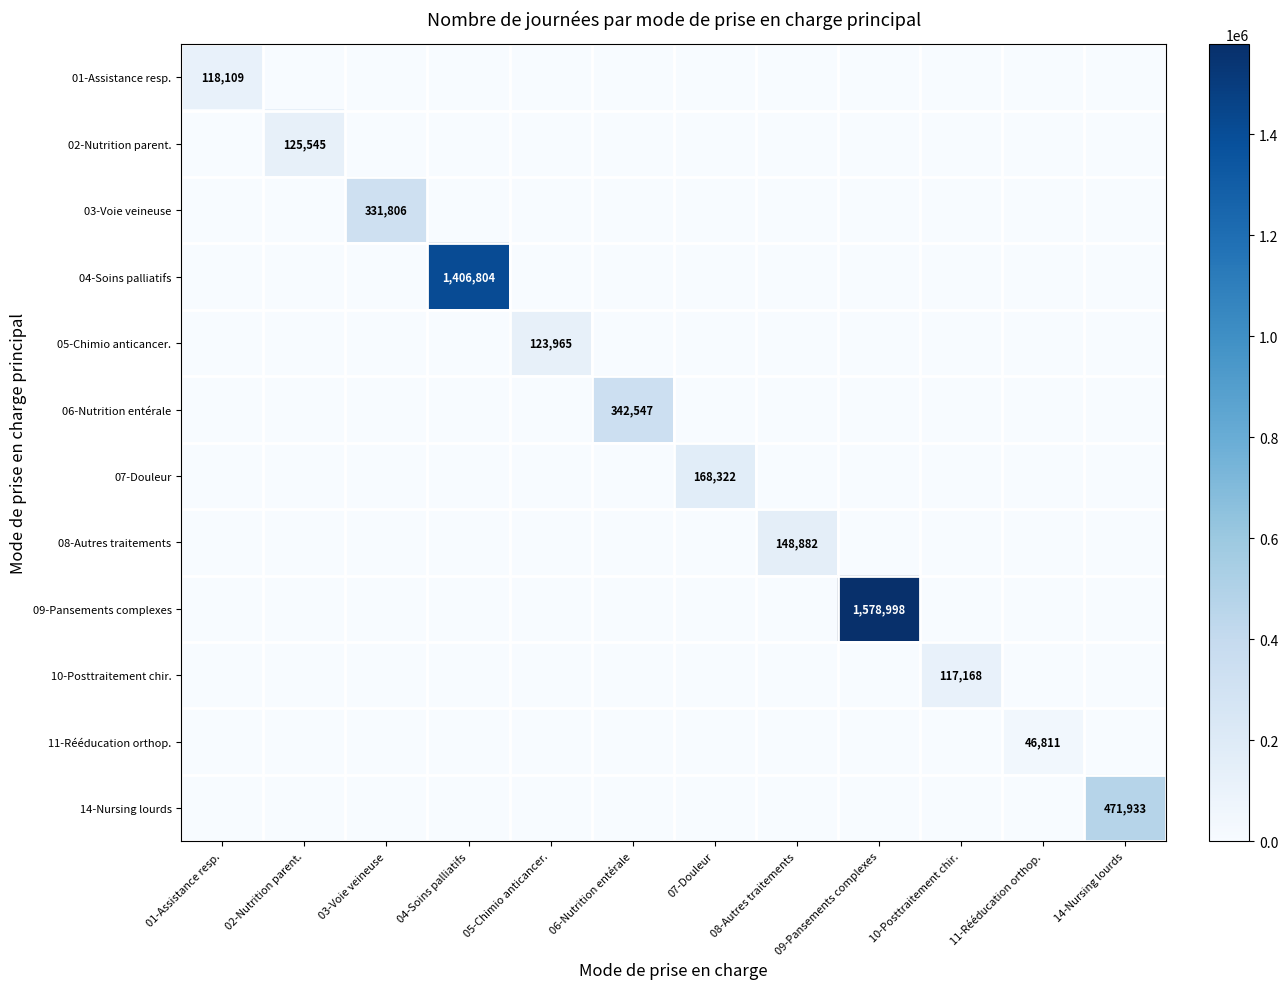

True or false: 04-Soins palliatifs has a value of 0 at 08-Autres traitements.

True